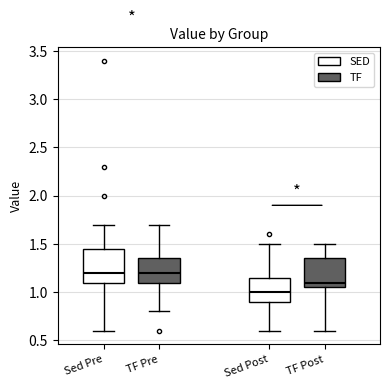

Where is the lower edge of the box for TF Pre on the y-axis? The values are not printed on the chart, so give them approximately, as read against the axis.

1.10